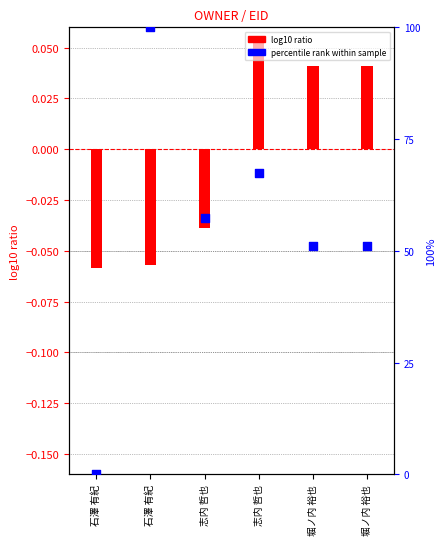

Which series has the largest total across all categories?

EOID percentile rank